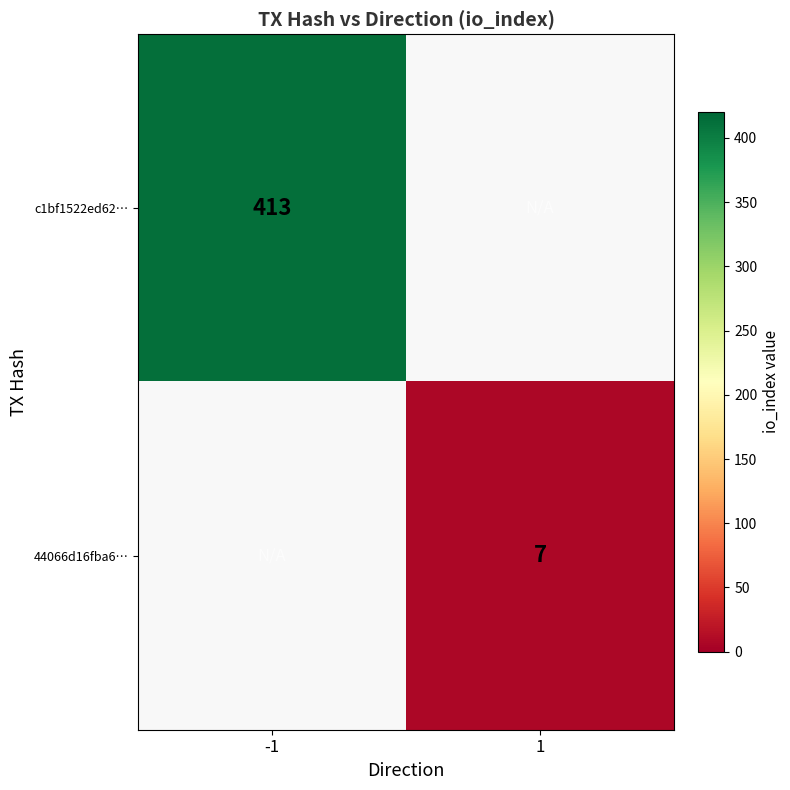

True or false: 44066d16fba6… has a value of 4 at 1.

False